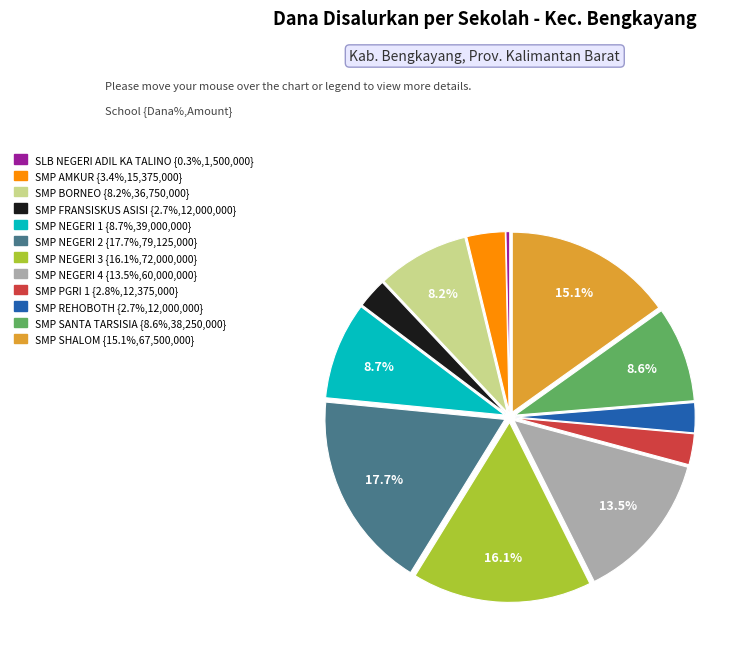

What percentage is NOT represented by SMP SANTA TARSISIA {8.6%,38,250,000}?

91.4%